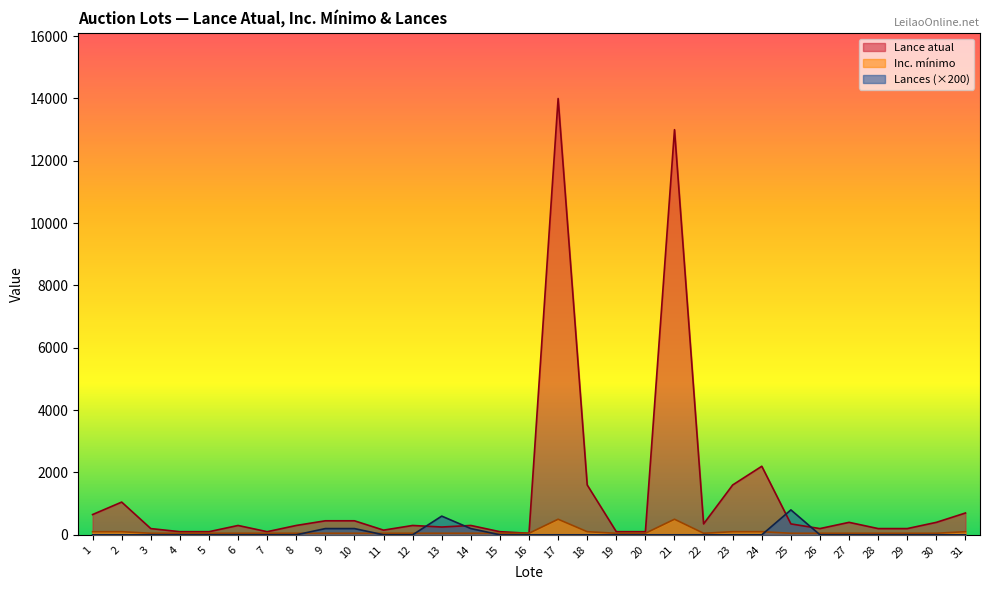

Which series has the largest range (max minus min)?

Lance atual